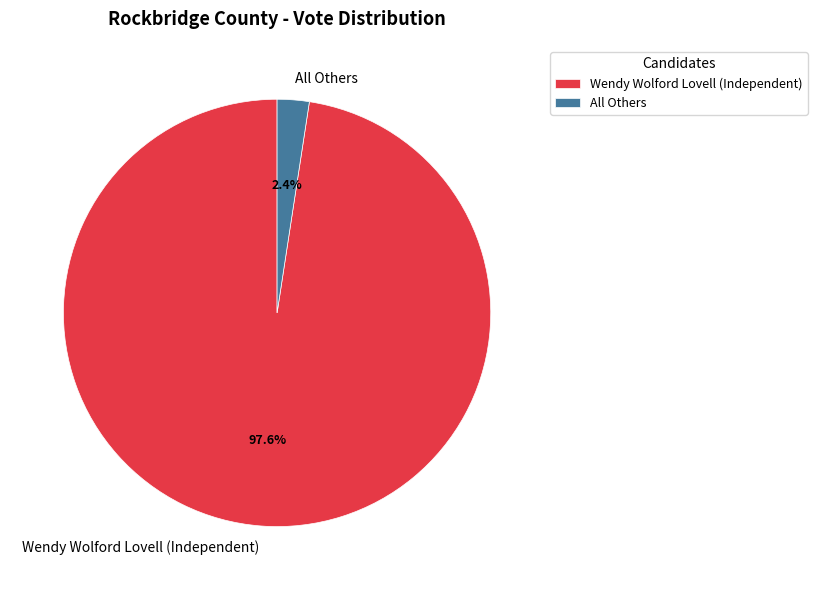

To the nearest percent, what is the difference between the All Others and Wendy Wolford Lovell (Independent) slice percentages?

95%